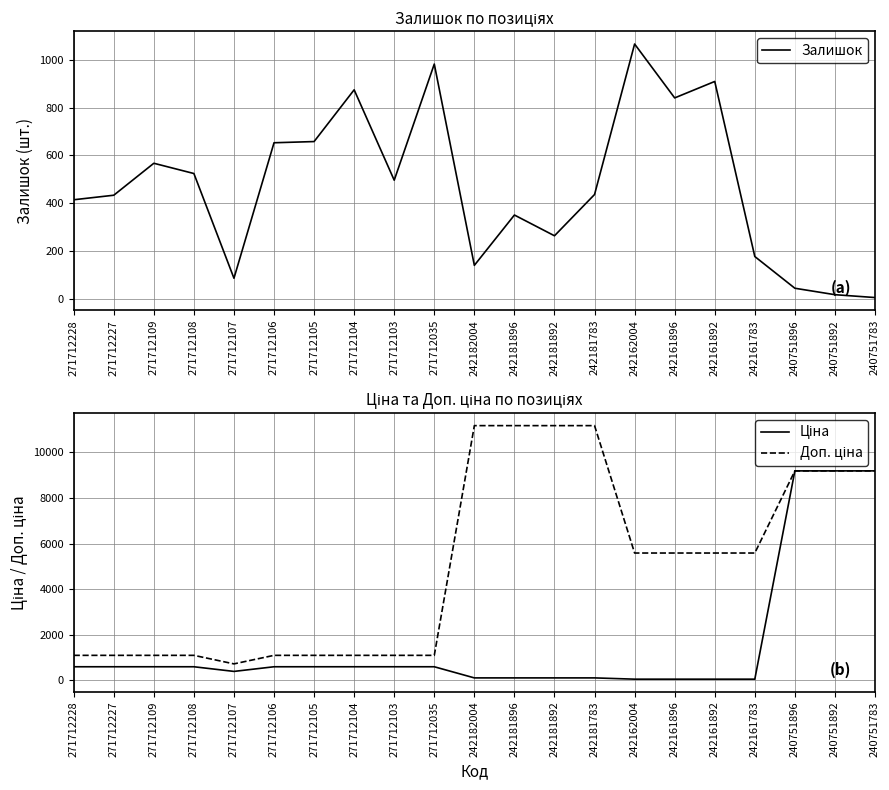

Is it true that Доп. ціна equals 11169.0 at 242181892?

True